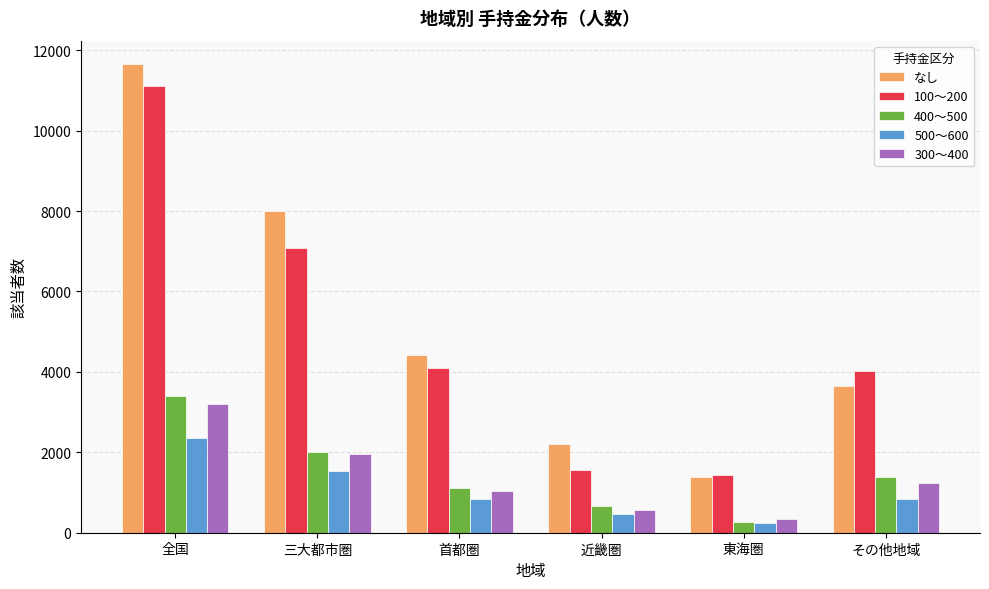

Which series has the largest total across all categories?

なし